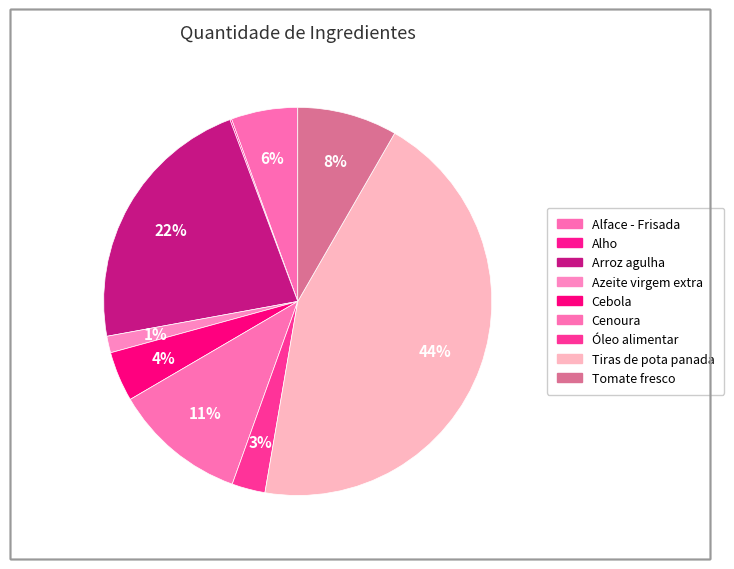

What percentage is NOT represented by Cebola?

95.8%